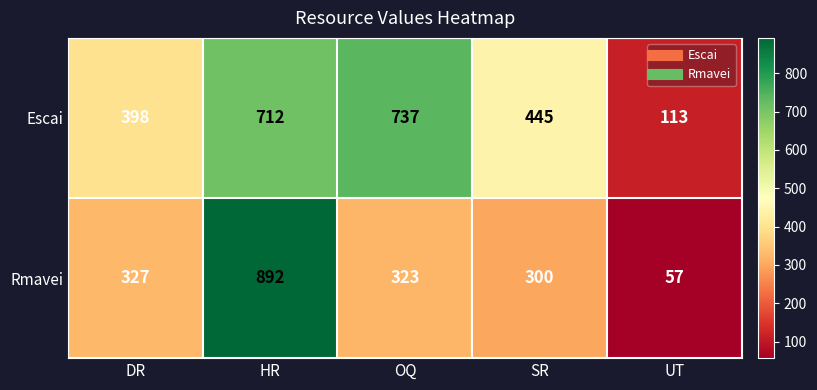

At how many categories does at least one series exceed 361?

4